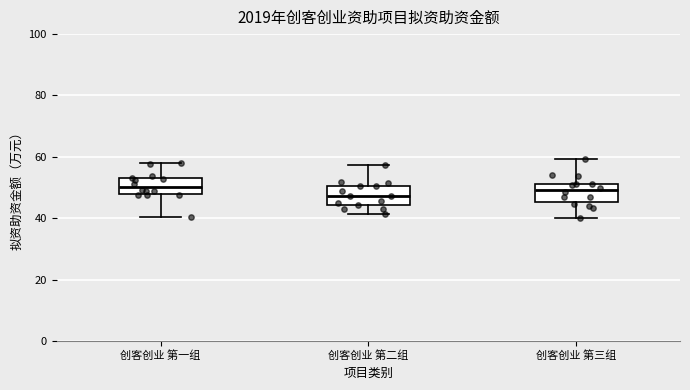

Reading left to right, transcribe this box plot: for each box, give where its median line is, the range the box spans, and where its two whiskers end, as read against the y-axis. The values are not printed on the chart, so give them approximately, as read against the axis.

创客创业 第一组: median 50, box 48 to 54, whiskers 40 to 58
创客创业 第二组: median 48, box 44 to 50, whiskers 42 to 58
创客创业 第三组: median 50, box 46 to 52, whiskers 40 to 60